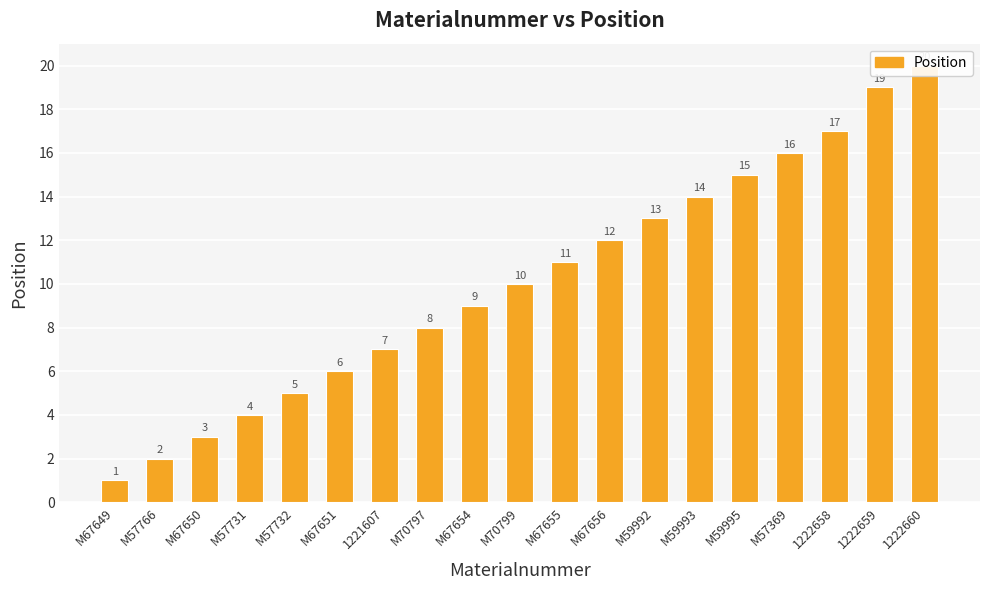

Reading left to right, what are all the values shown in this chart?

M67649=1	M57766=2	M67650=3	M57731=4	M57732=5	M67651=6	1221607=7	M70797=8	M67654=9	M70799=10	M67655=11	M67656=12	M59992=13	M59993=14	M59995=15	M57369=16	1222658=17	1222659=19	1222660=20